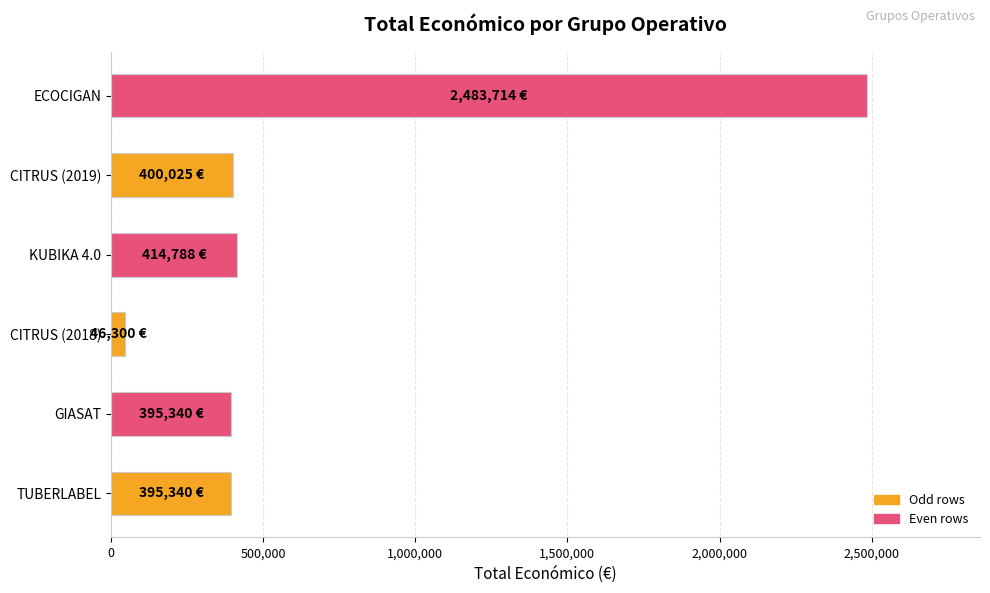

What is the ratio of the value at ECOCIGAN to the value at CITRUS (2019)?

6.2